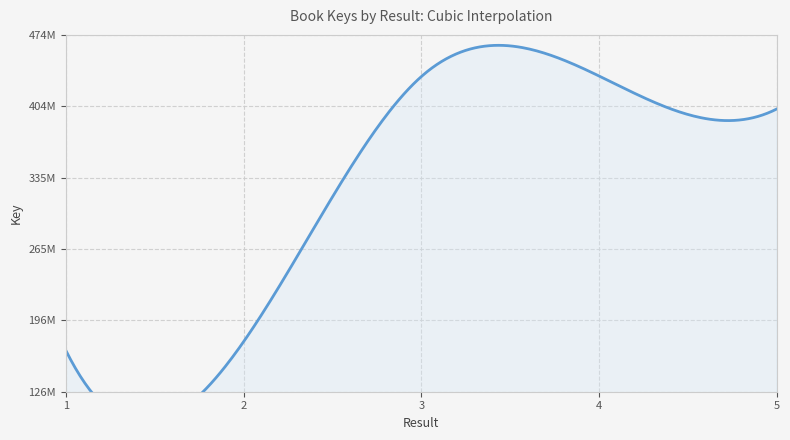

How many points are higher than both their immediate neighbors (excluding endpoints)?

1